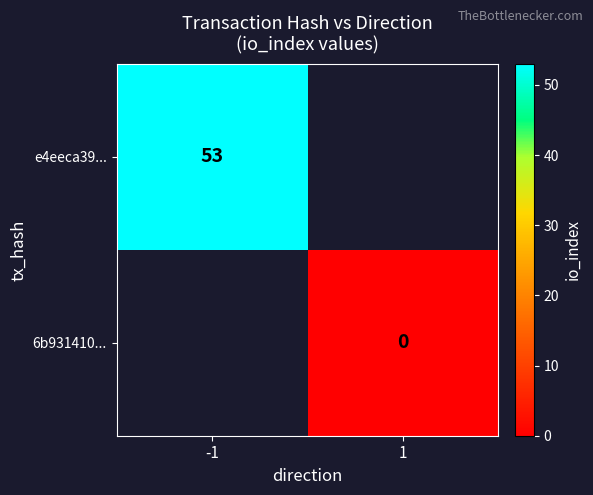

The value of e4eeca39... at -1 is 53. True or false?

True